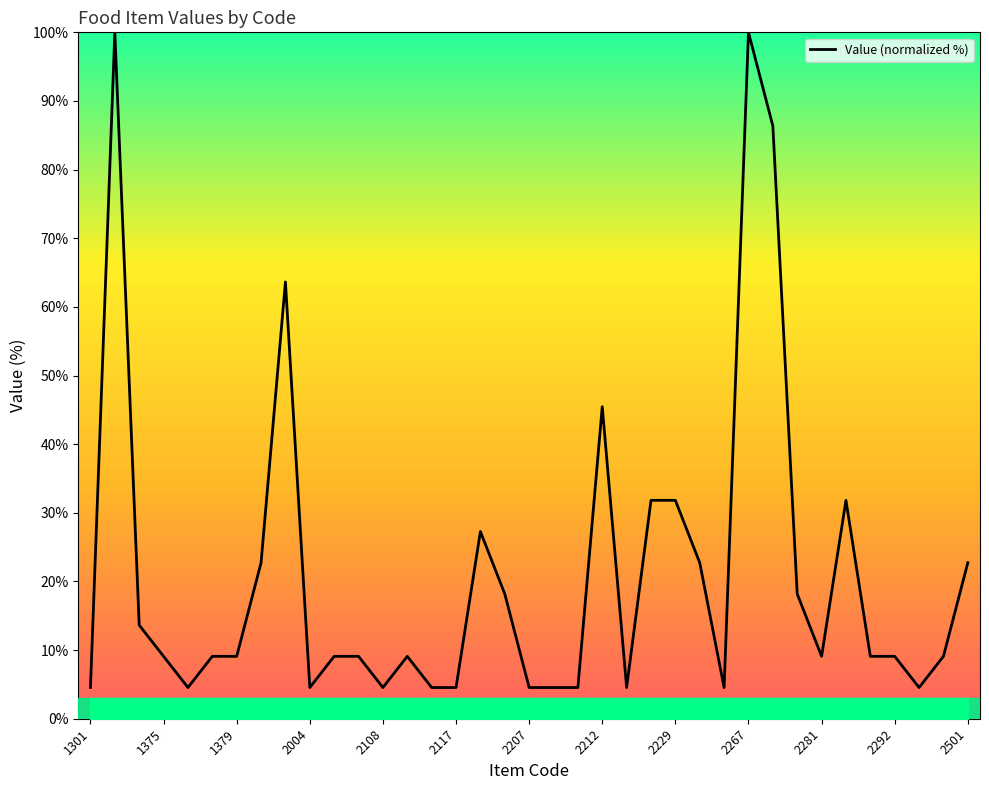

Reading left to right, transcribe all the data shown in this chart.

4.5	100.0	13.6	9.1	4.5	9.1	9.1	22.7	63.6	4.5	9.1	9.1	4.5	9.1	4.5	4.5	27.3	18.2	4.5	4.5	4.5	45.5	4.5	31.8	31.8	22.7	4.5	100.0	86.4	18.2	9.1	31.8	9.1	9.1	4.5	9.1	22.7